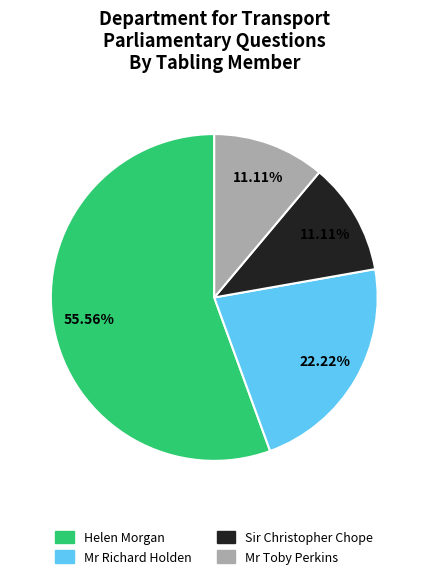

Is there a majority slice in this chart?

Yes